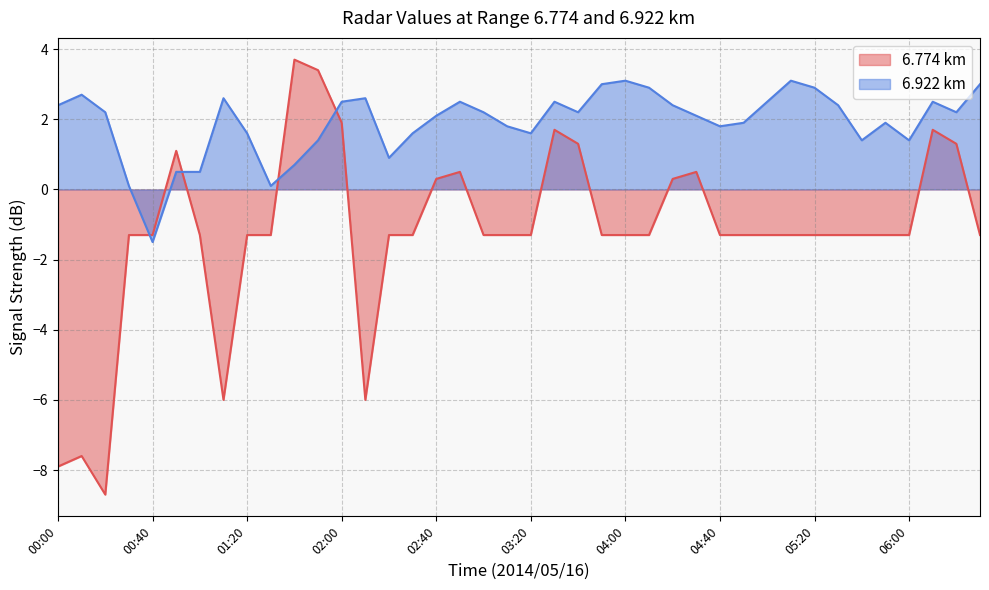

What is the value of the 6.774 point at the 4th from the left?

-1.3